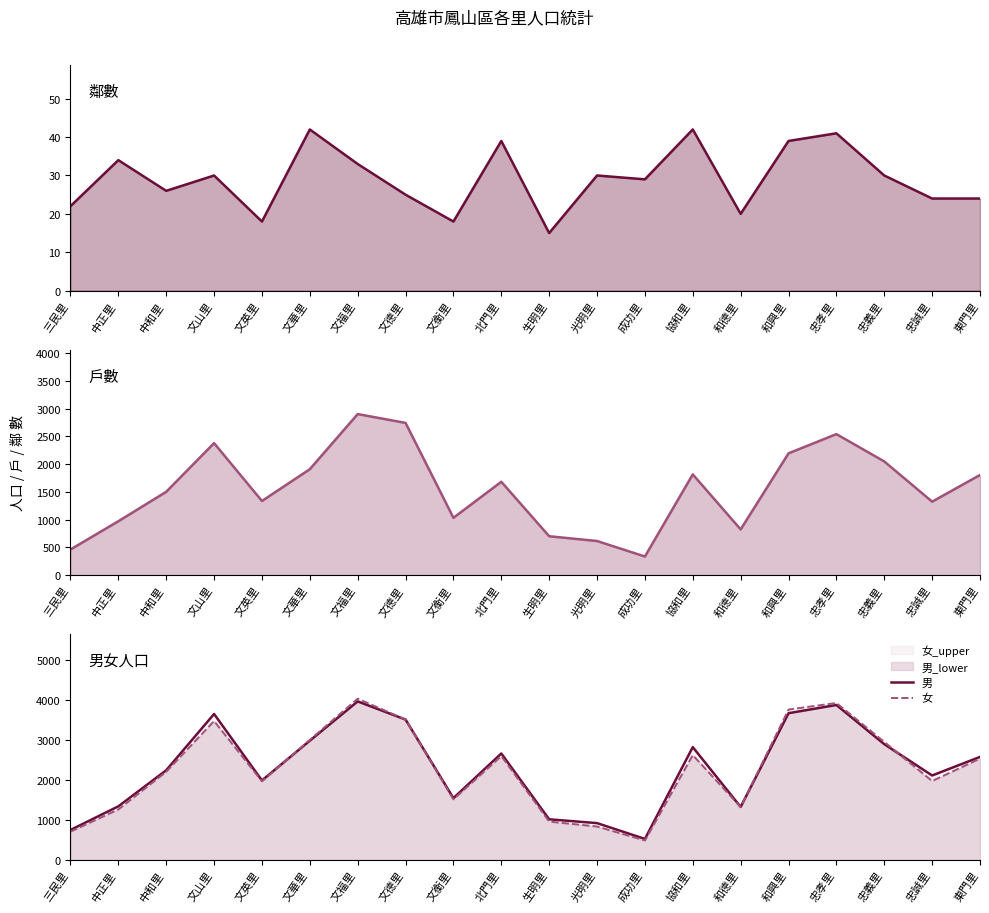

The value of 男 at 文德里 is 5701. True or false?

False